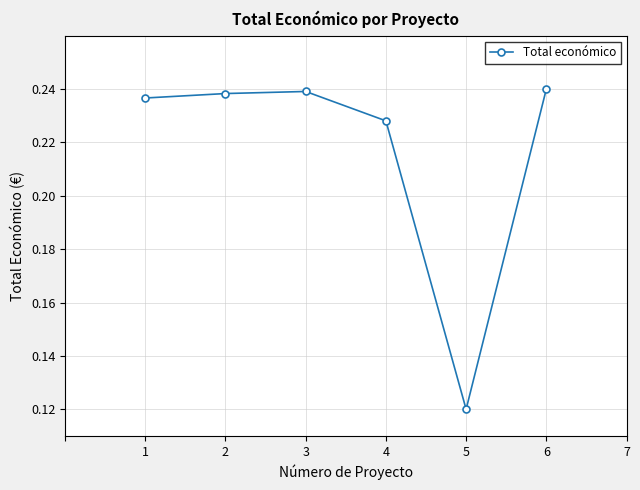

Which category has the lowest value across all series?

5